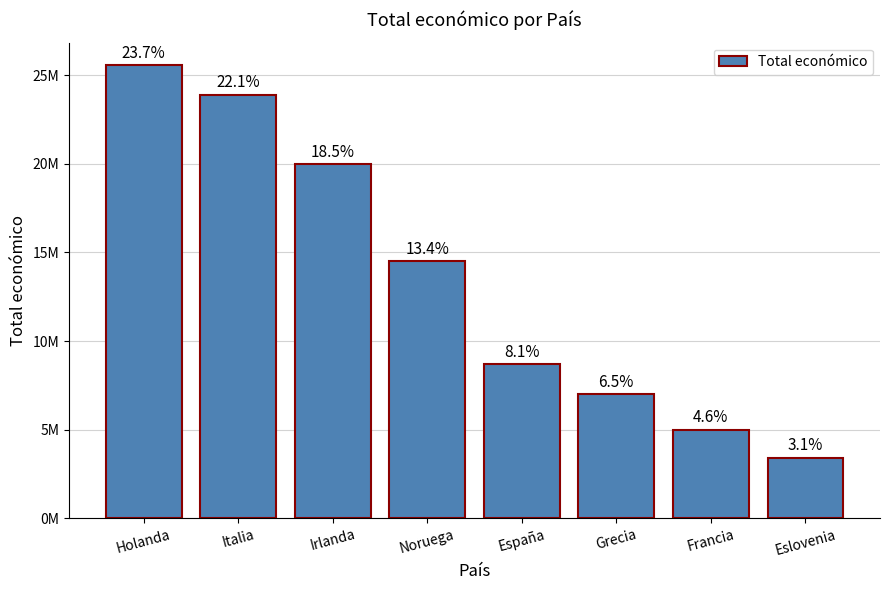

Reading right to left, extract all data points from this chart.

3395986	4999845	6996922	8697336	14497527	19975439	23902080	25570608